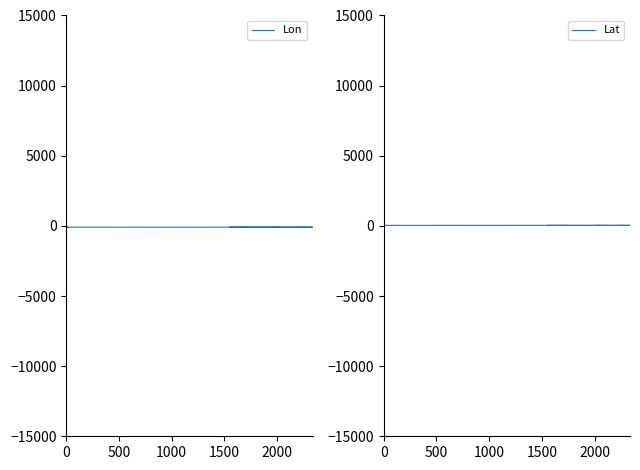

True or false: Lon has a value of -31.5 at 13.

False